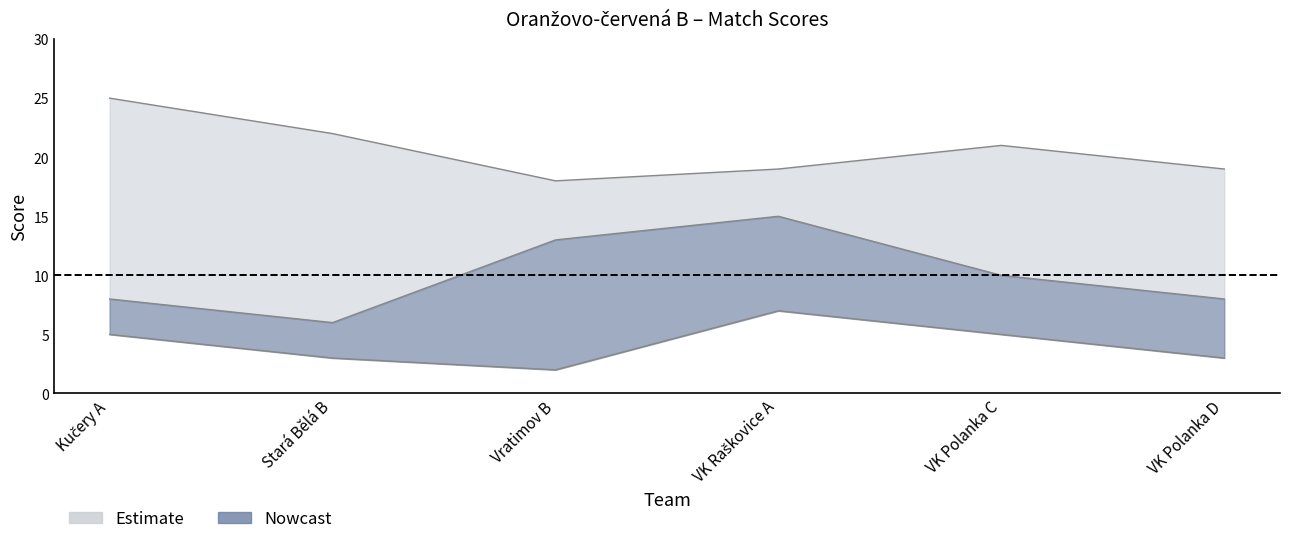

At which category is the sum across all series the highest?

VK Raškovice A